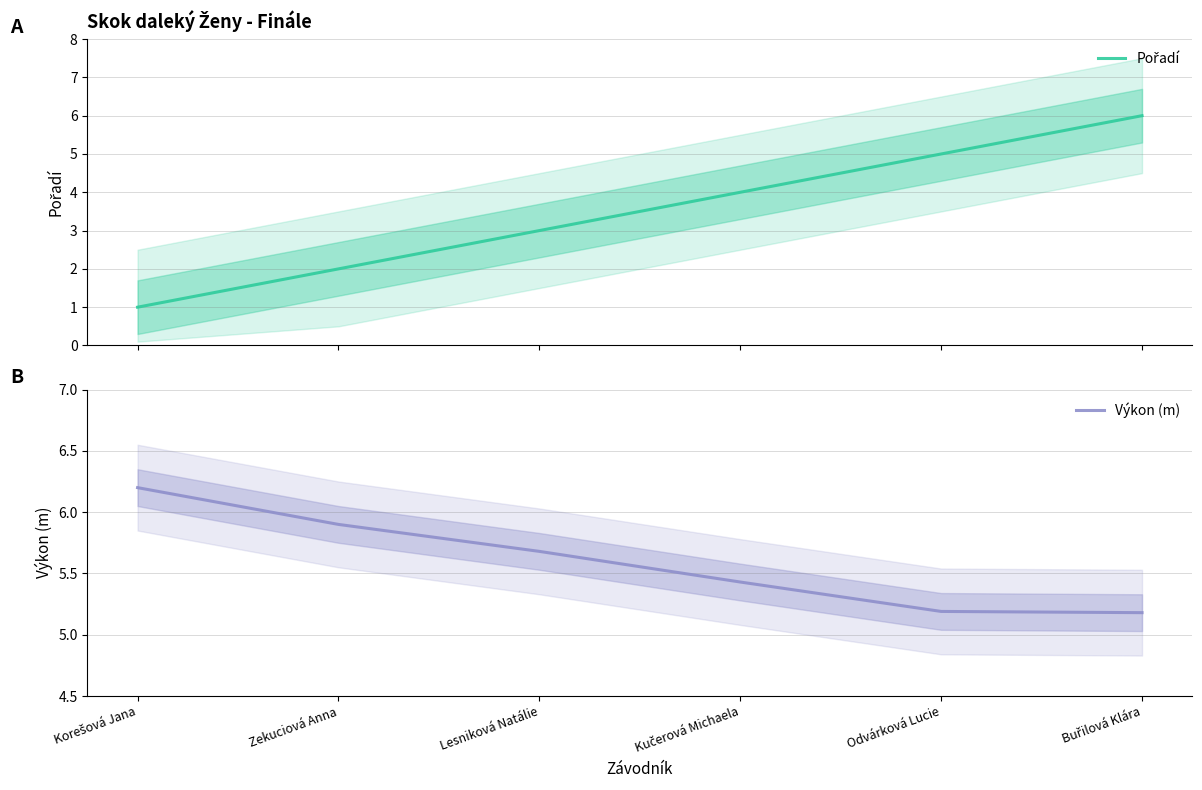

After their last crossing, which series has the higher values: Pořadí or Výkon (m)?

Pořadí